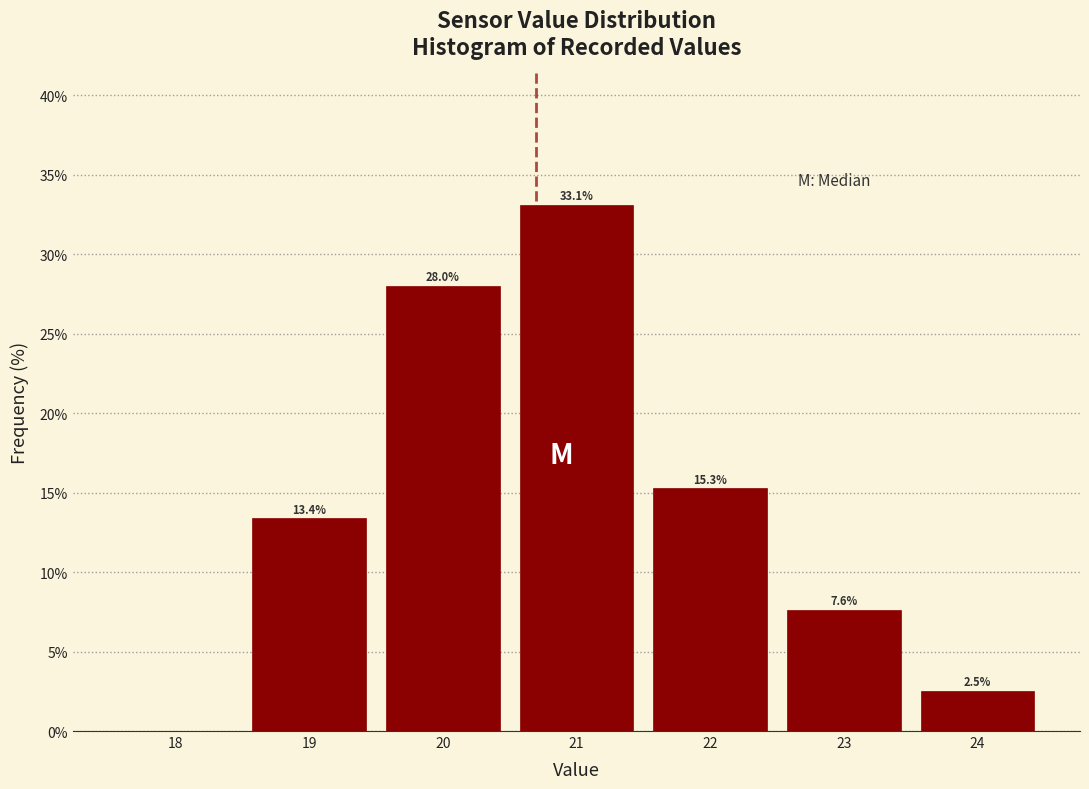

Over which range of the x-axis is the bar tallest?

20.5 to 21.5